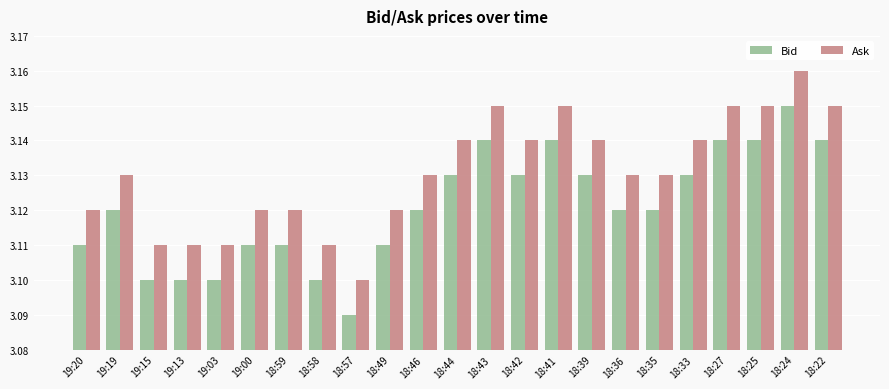

At which category does the chart reach its minimum across all series?

18:57